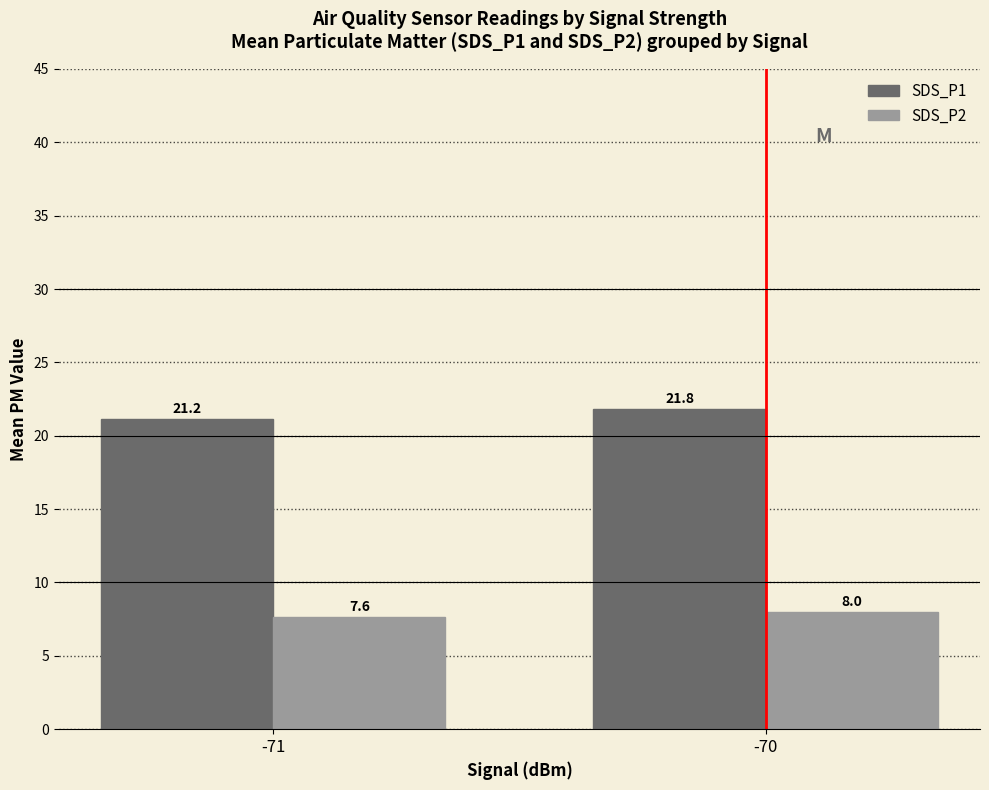

What is the difference between the SDS_P1 values at -70 and -71?

0.6